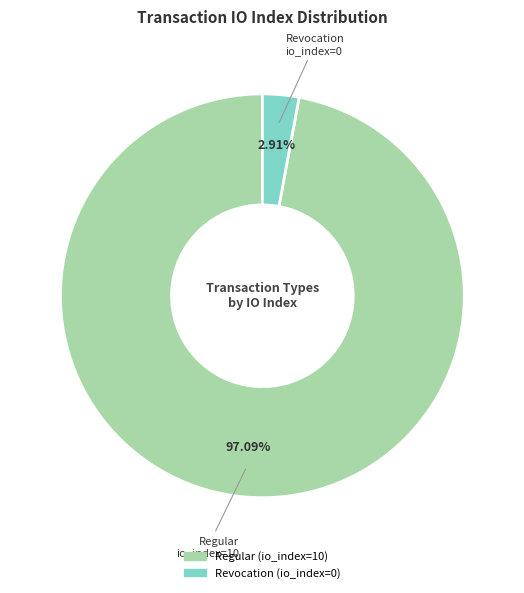

Which has a higher value, Revocation (io_index=0) or Regular (io_index=10)?

Regular (io_index=10)